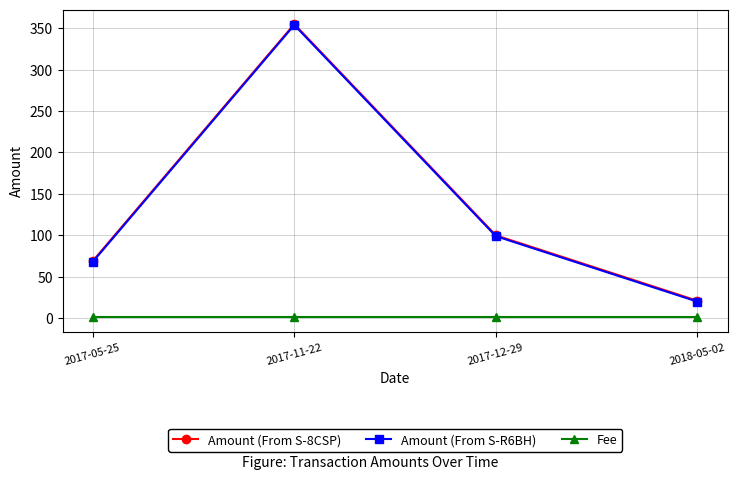

What is the highest value of the Amount (From S-8CSP) series?

354.9